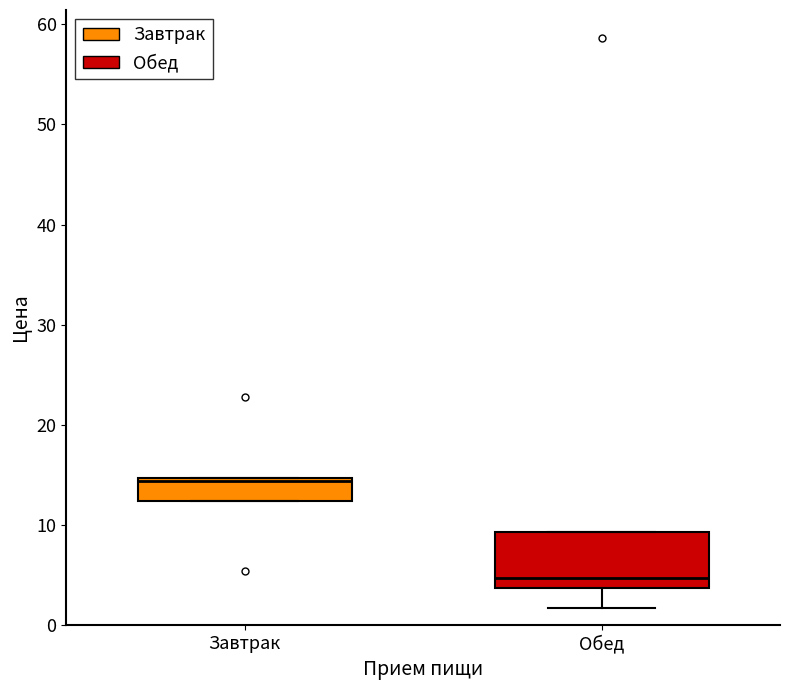

Reading left to right, transcribe this box plot: for each box, give where its median line is, the range the box spans, and where its two whiskers end, as read against the y-axis. The values are not printed on the chart, so give them approximately, as read against the axis.

Завтрак: median 14, box 12 to 15, whiskers 12 to 15
Обед: median 5, box 4 to 9, whiskers 2 to 9